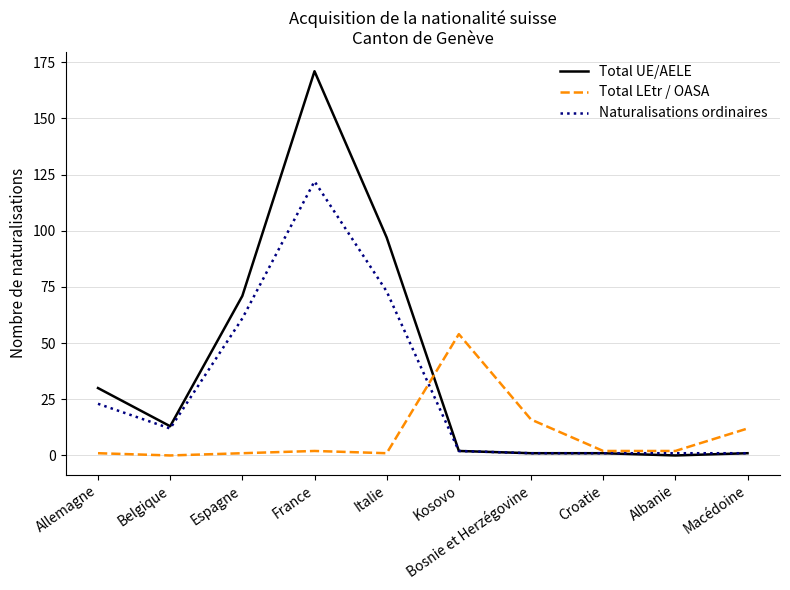

Which label corresponds to the largest value in the chart?

France